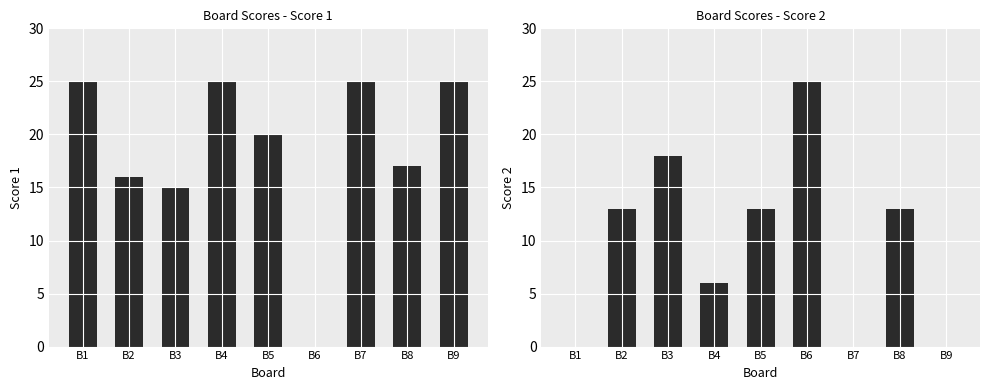

Between B9 and B3, which is larger?

B9